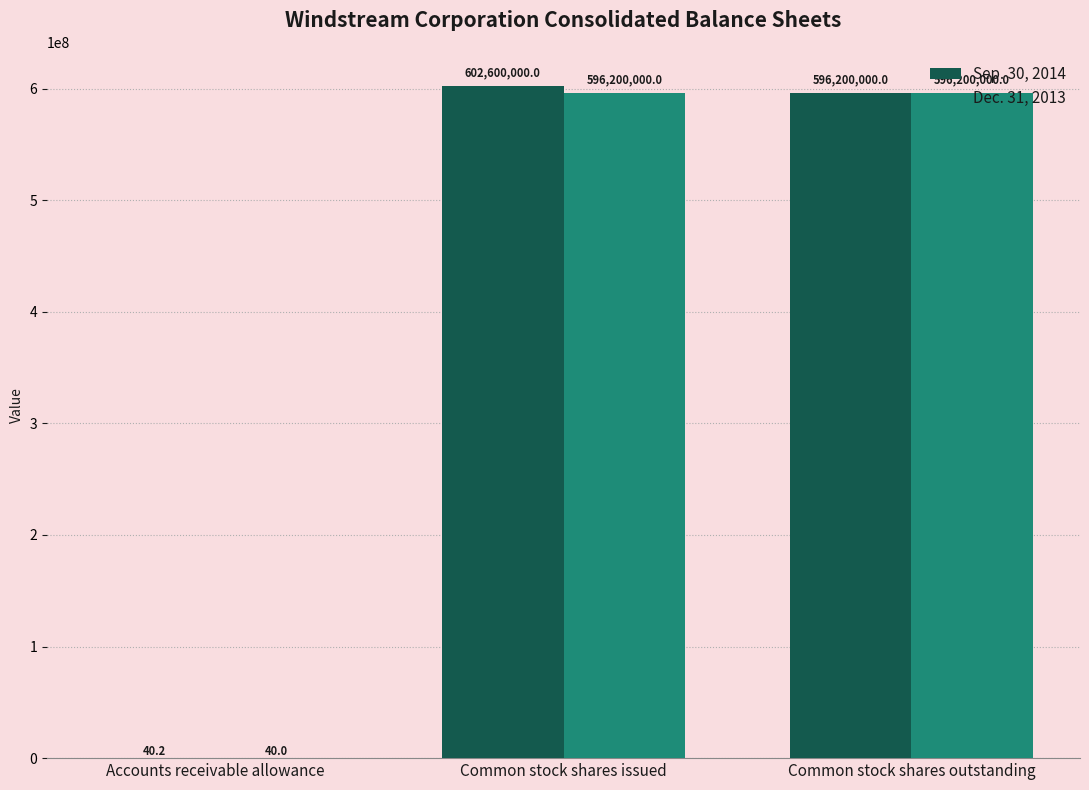

What is the sum of all Sep. 30, 2014 values?

1198800040.2